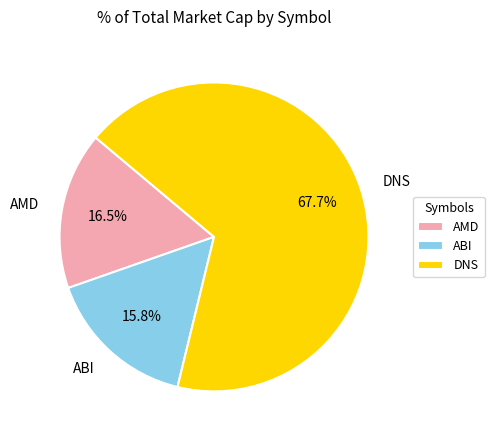

What percentage do ABI and AMD together represent?

32.3%